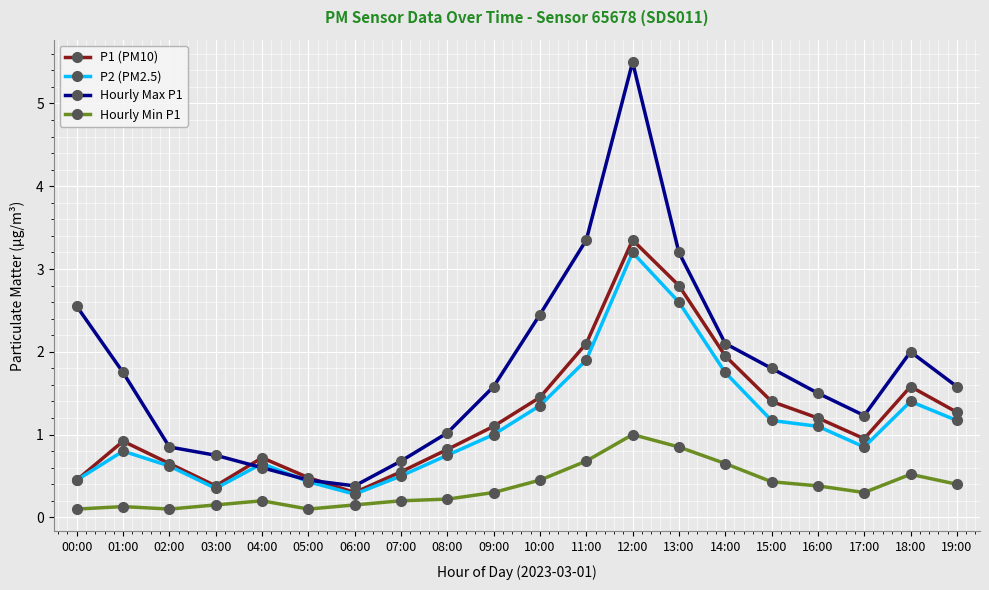

Where do P2 (PM2.5) and Hourly Max P1 first cross each other?

03:00 and 04:00